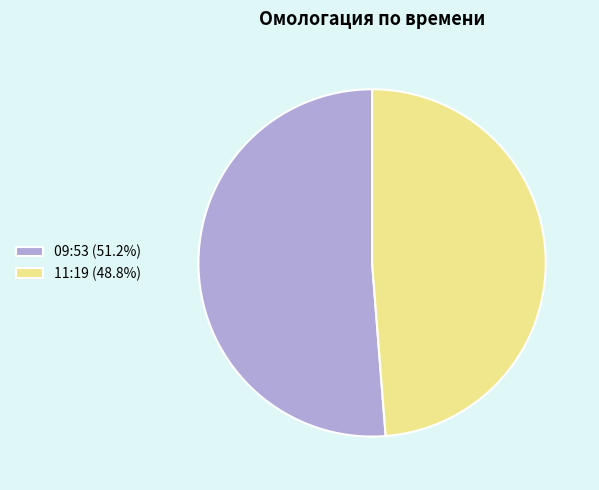

What is the smallest slice in the pie chart?

11:19